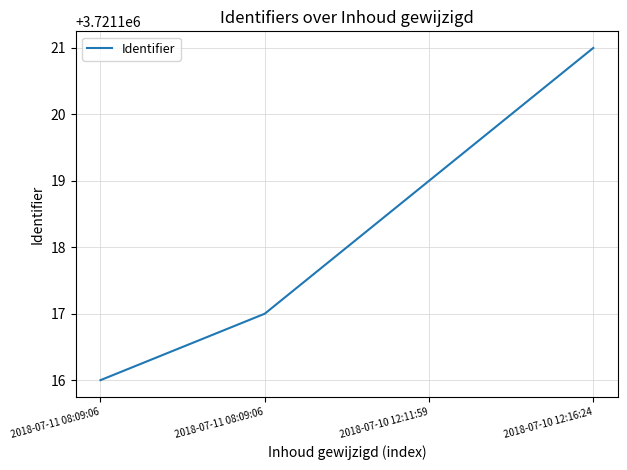

True or false: the data has more than 1 interior local peaks.

False